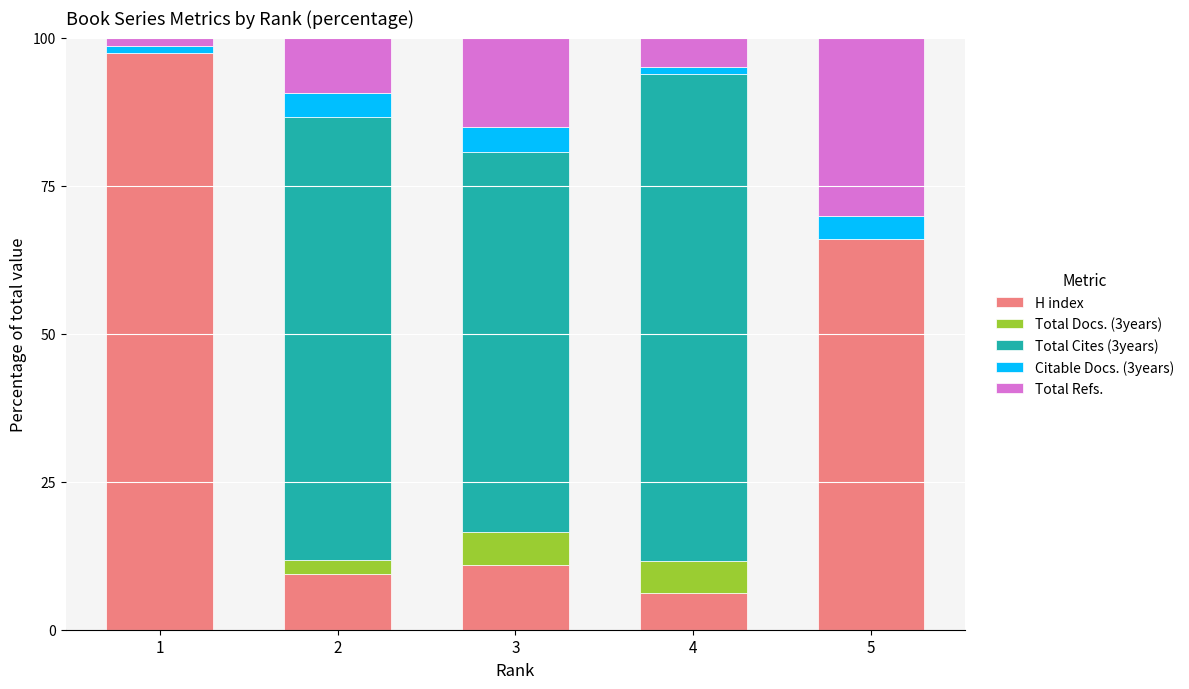

How many data points in H index are above 10?

3